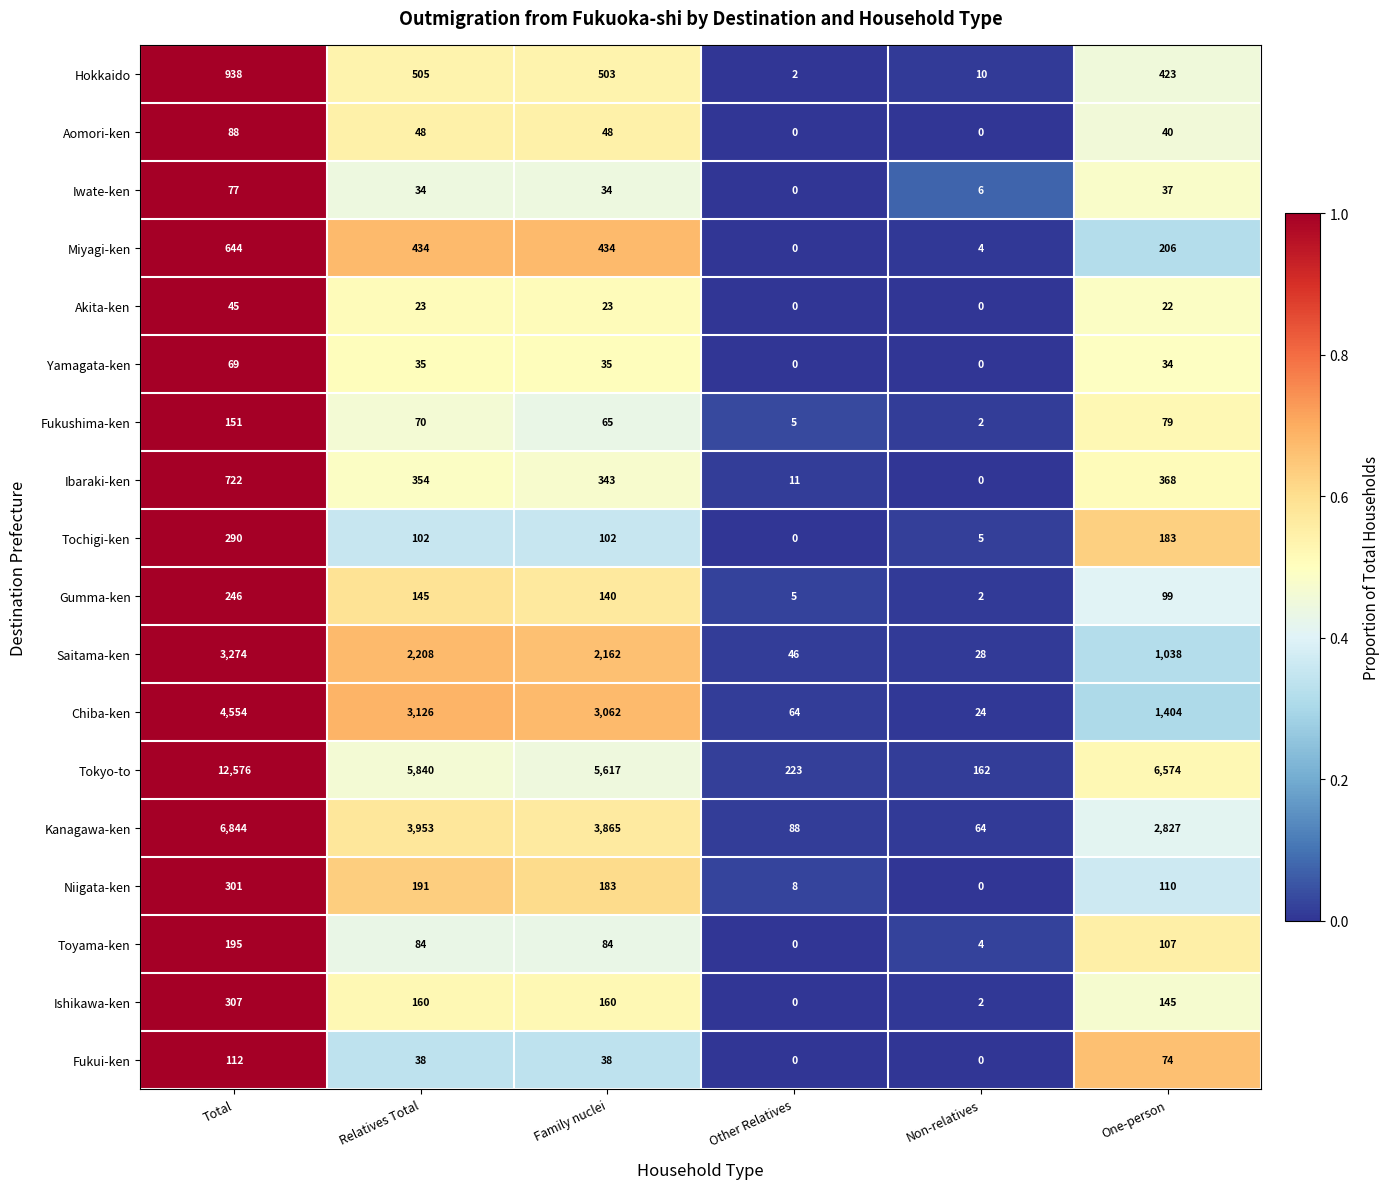

Which category has the lowest value in the Miyagi-ken series?

Other Relatives